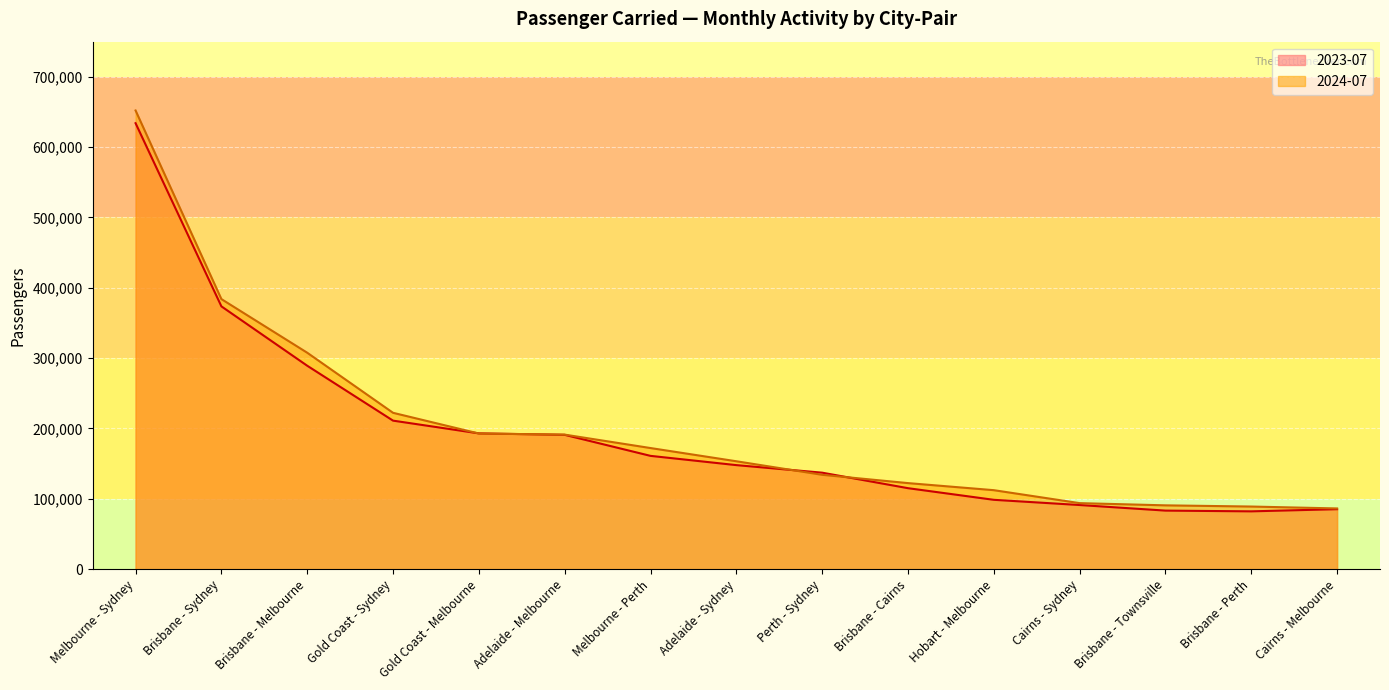

The value of 2023-07 at Adelaide - Melbourne is 190998. True or false?

True